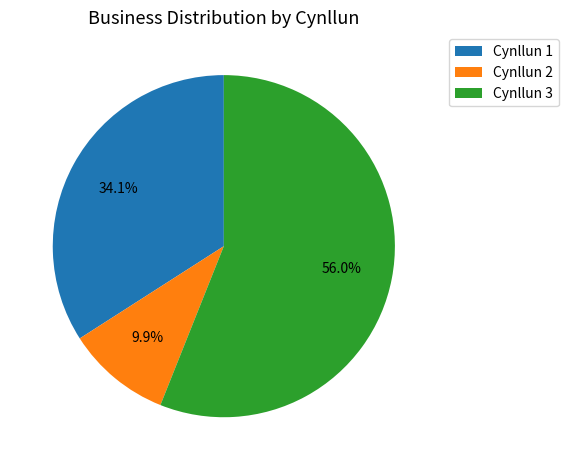

To the nearest percent, what is the combined percentage of Cynllun 3 and Cynllun 2?

66%